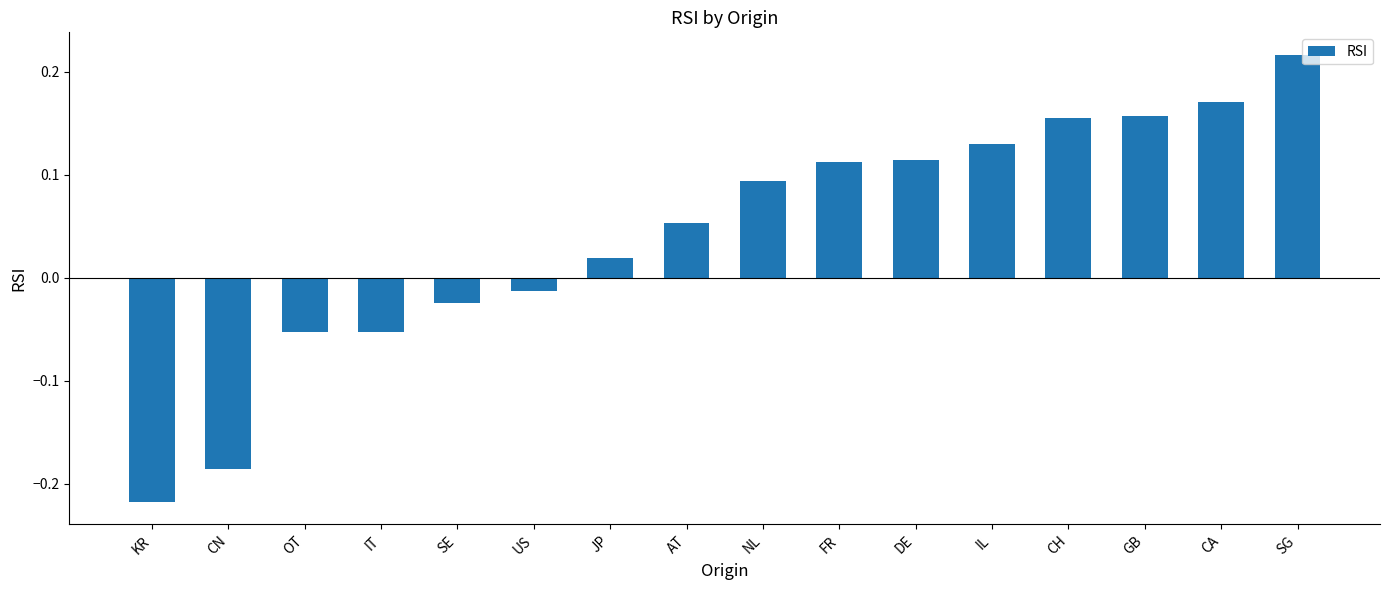

Are the bars grouped side by side (vs. stacked)?

No